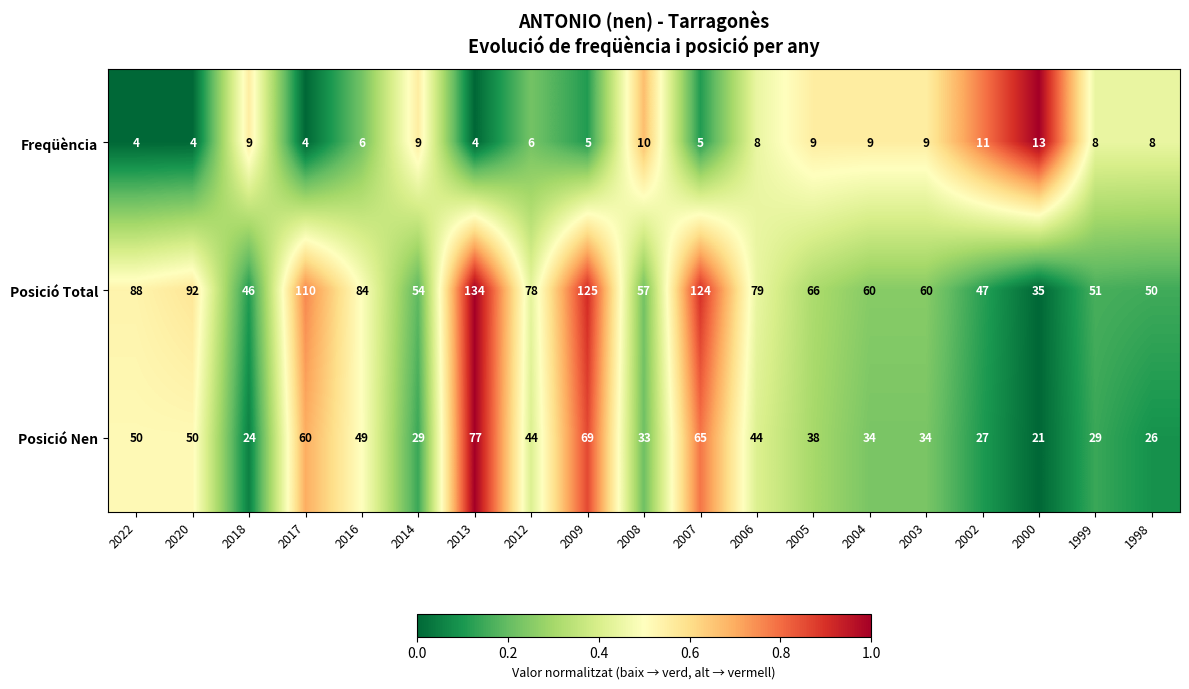

Is it true that Posició Total equals 78 at 2012?

True